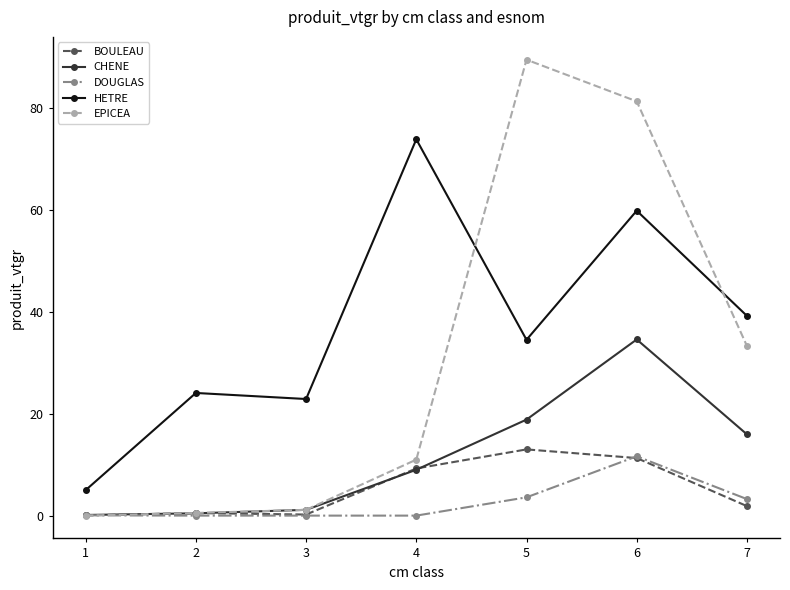

The BOULEAU series shows 0.0 at 1. True or false?

True